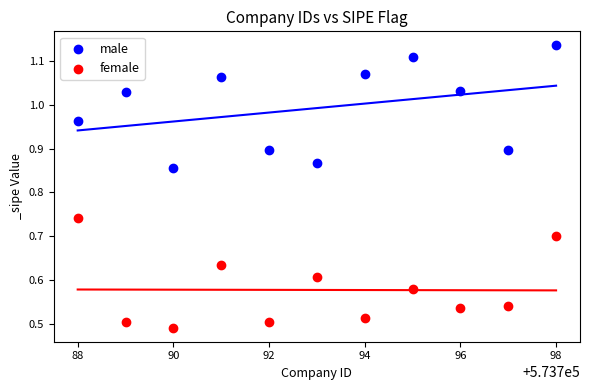

Which series has the widest spread of Y values?

male